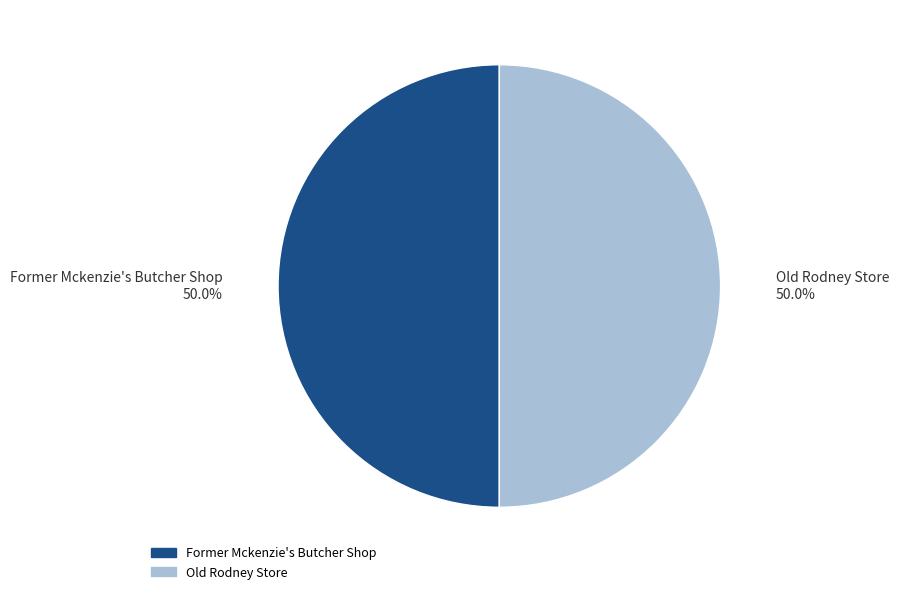

To the nearest percent, what portion does Old Rodney Store represent?

50%